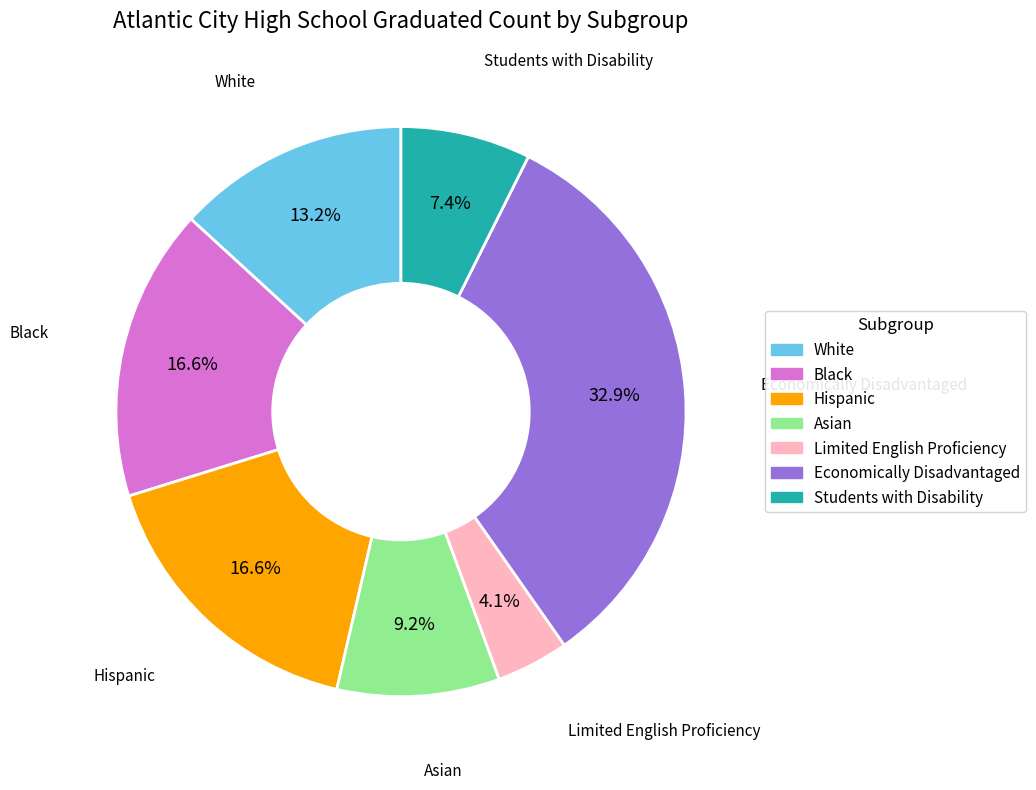

Is there a majority slice in this chart?

No